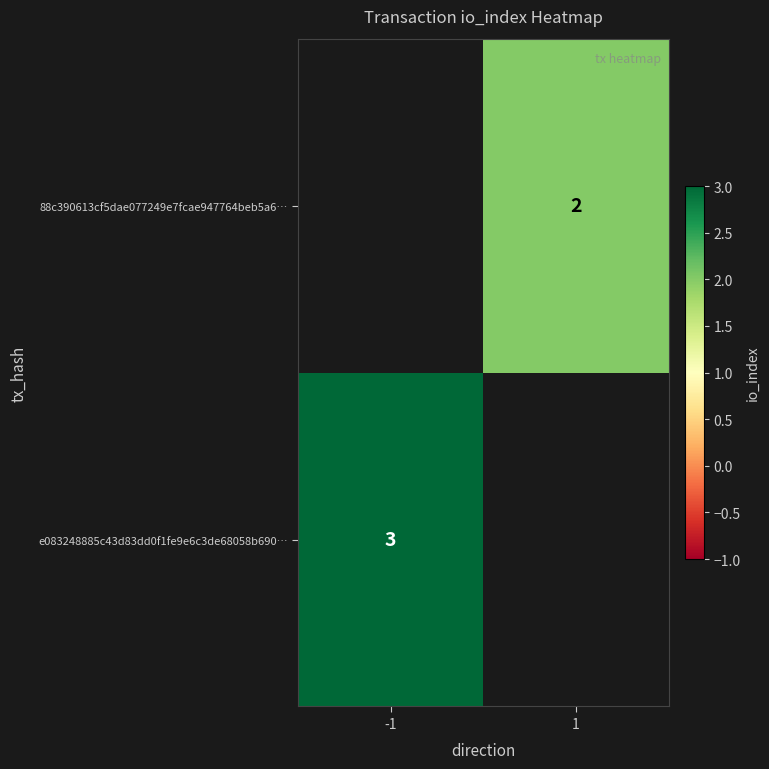

True or false: 88c390613cf5dae077249e7fcae947764beb5a6… has a value of 2 at 1.

True